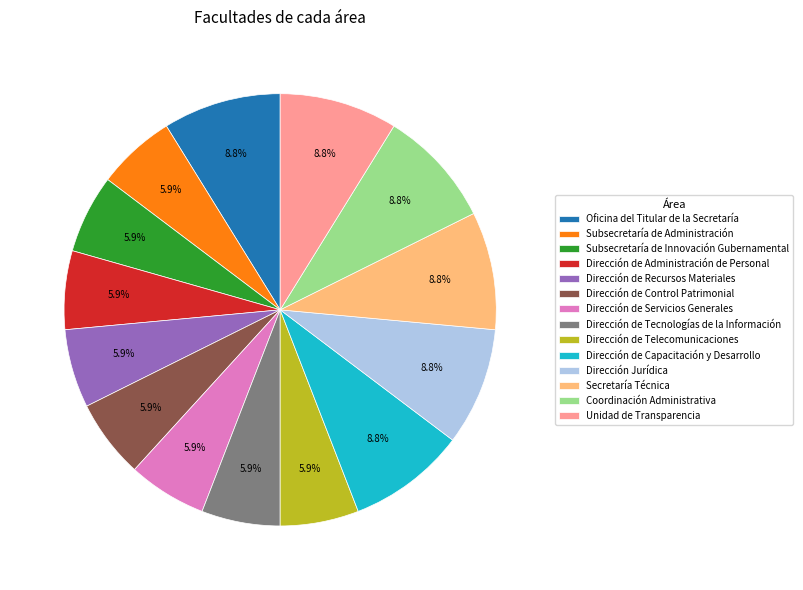

Combined, what portion of the pie is Oficina del Titular de la Secretaría and Dirección Jurídica?

17.6%